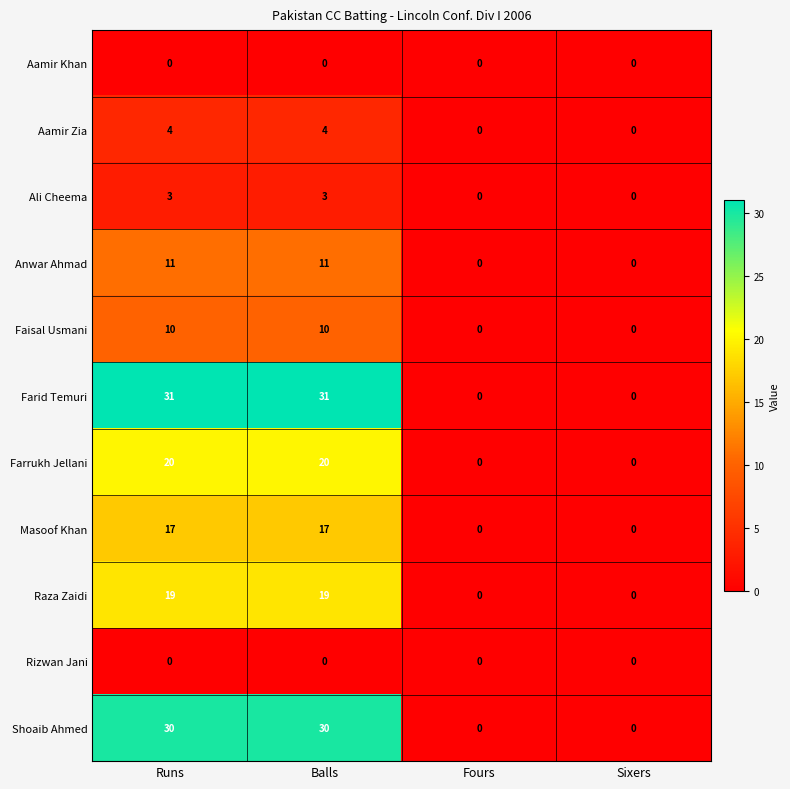

Which series has the largest total across all categories?

Farid Temuri